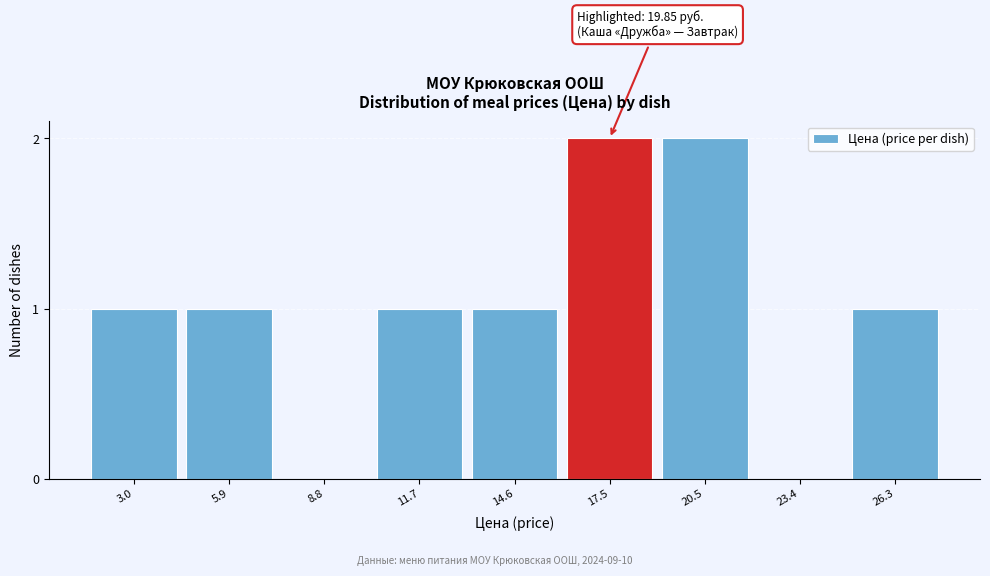

Reading left to right, what are all the values shown in this chart?

3.0=1	5.9=1	8.8=0	11.7=1	14.6=1	17.5=2	20.5=2	23.4=0	26.3=1